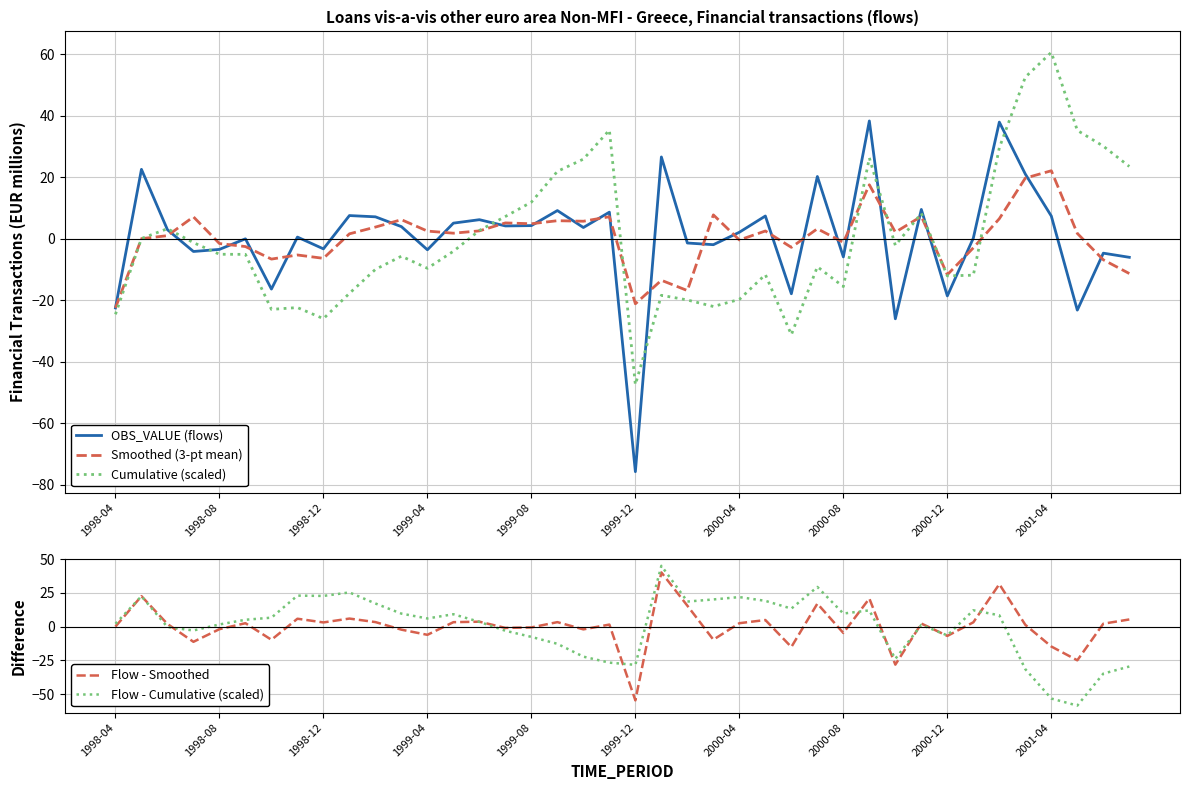

How many negative values does the OBS_VALUE (flows) series have?

17